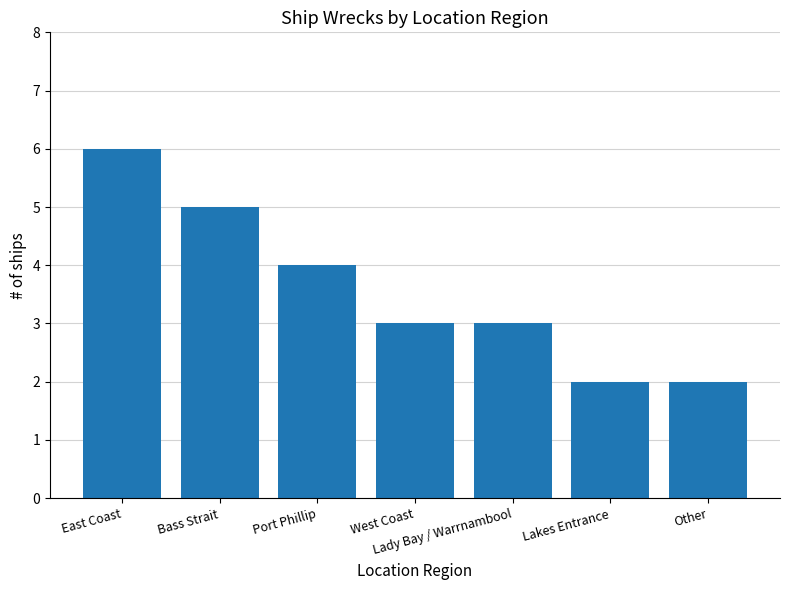

What is the average value?

4